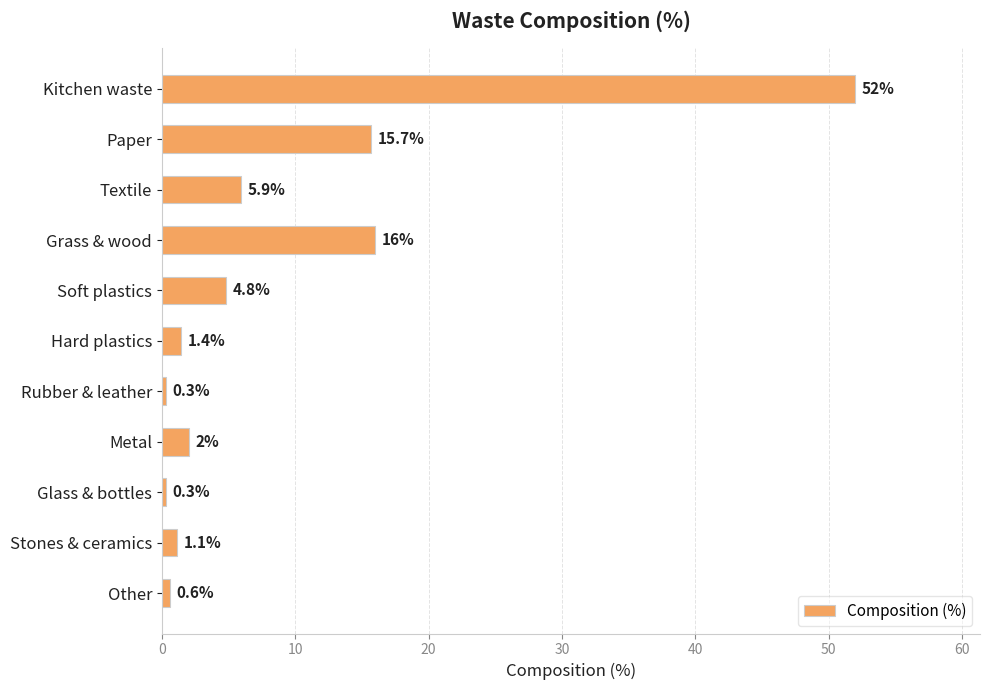

Reading top to bottom, what are all the values shown in this chart?

52.0	15.7	5.9	16.0	4.8	1.4	0.3	2.0	0.3	1.1	0.6